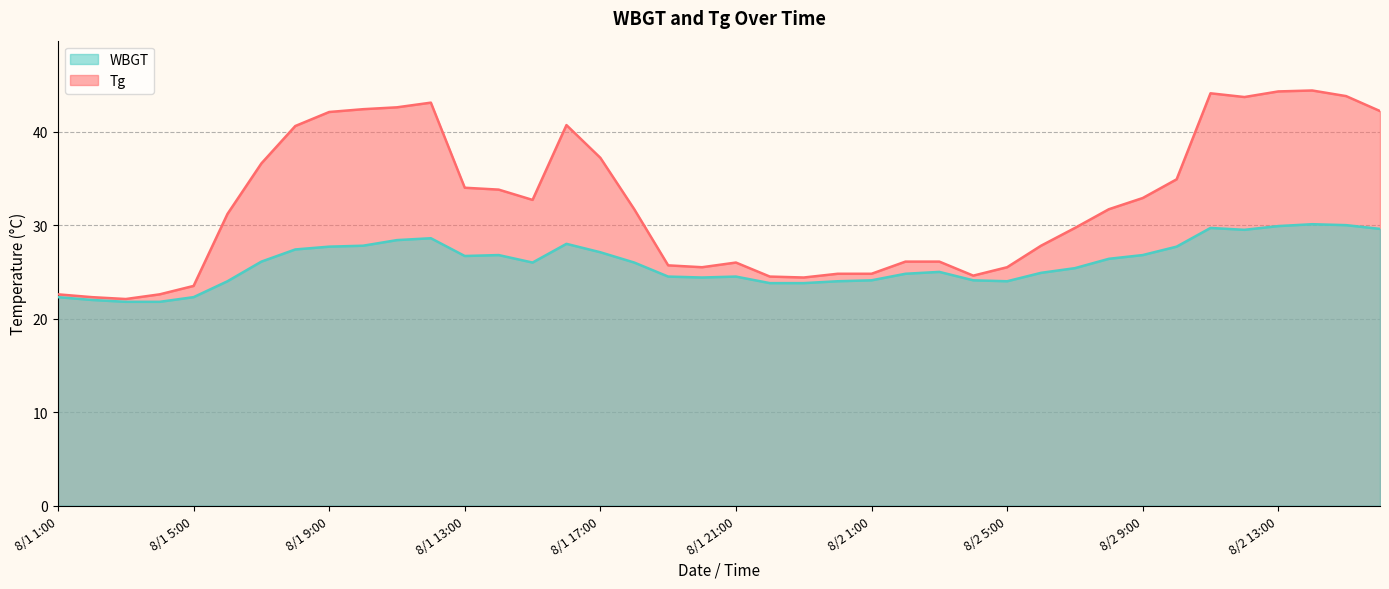

Reading left to right, transcribe all the data shown in this chart.

Tg: 22.6	22.3	22.1	22.6	23.5	31.2	36.6	40.6	42.1	42.4	42.6	43.1	34.0	33.8	32.7	40.7	37.2	31.7	25.7	25.5	26.0	24.5	24.4	24.8	24.8	26.1	26.1	24.6	25.5	27.8	29.7	31.7	32.9	34.9	44.1	43.7	44.3	44.4	43.8	42.2
WBGT: 22.3	22.0	21.8	21.8	22.3	24.0	26.1	27.4	27.7	27.8	28.4	28.6	26.7	26.8	26.0	28.0	27.1	26.0	24.5	24.4	24.5	23.8	23.8	24.0	24.1	24.8	25.0	24.1	24.0	24.9	25.4	26.4	26.8	27.7	29.7	29.5	29.9	30.1	30.0	29.6